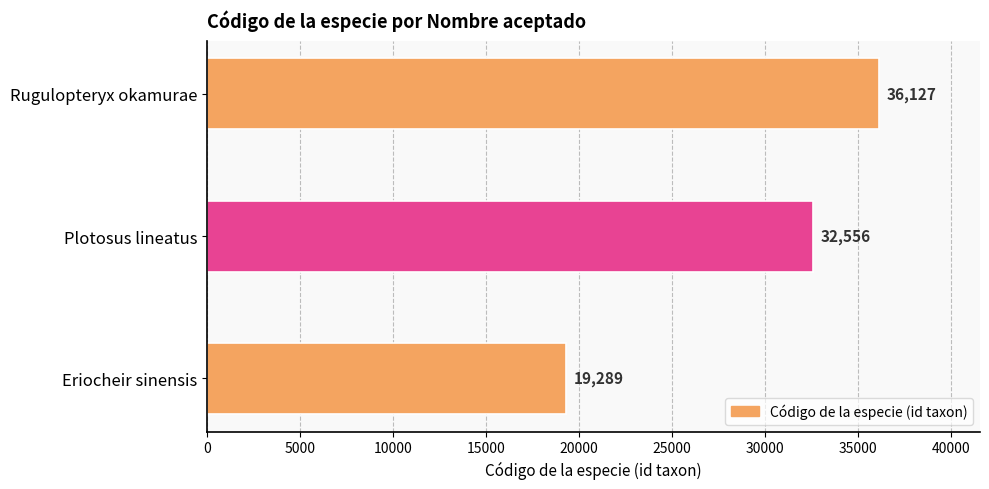

What is the ratio of the value at Rugulopteryx okamurae to the value at Plotosus lineatus?

1.1